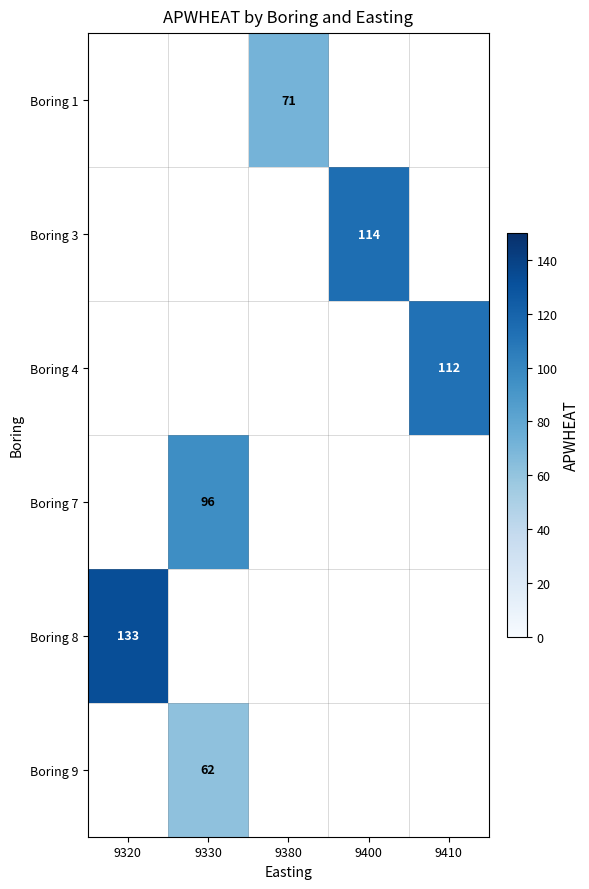

Is it true that Boring 8 equals 133 at 9320?

True